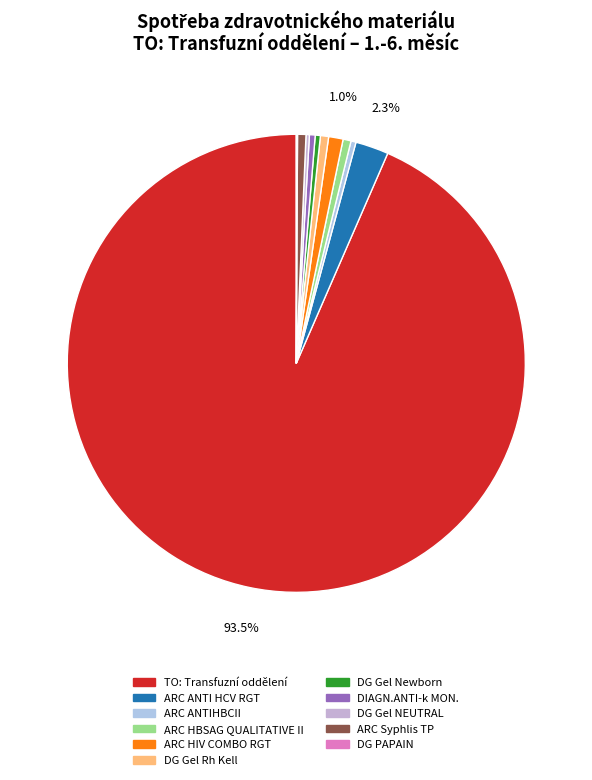

Count the number of slices in the pie.

11